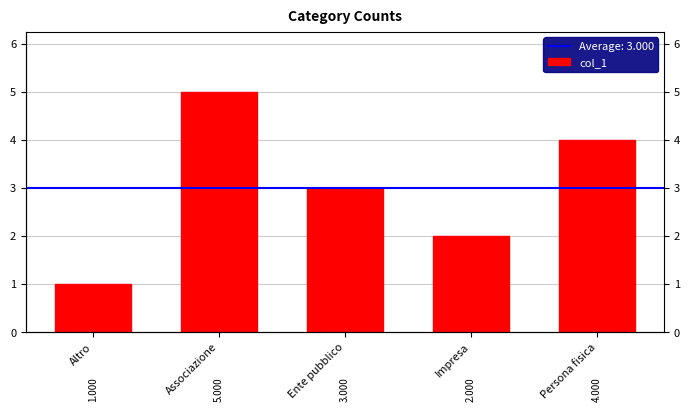

Reading left to right, list all the values displayed in this chart.

1	5	3	2	4